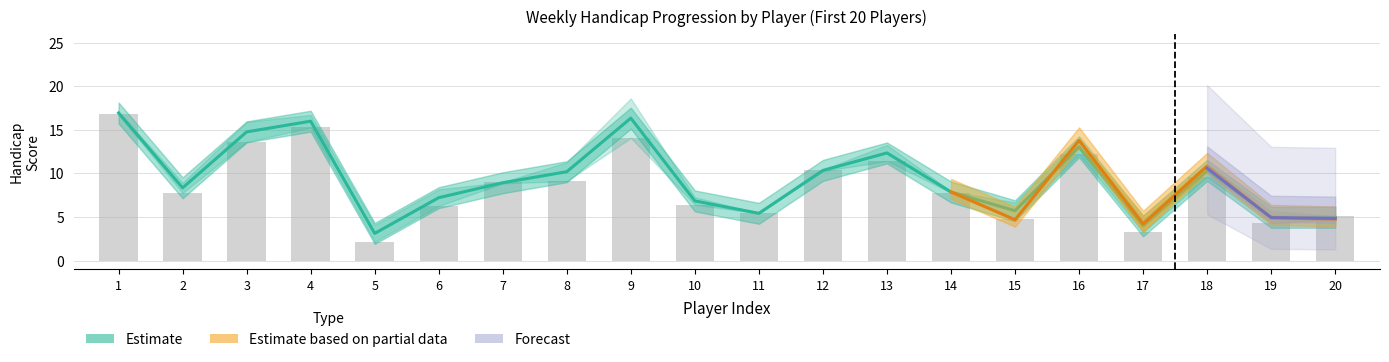

List the labels in order of Wk1_HDCP value, largest first.

1, 4, 9, 3, 16, 13, 12, 18, 8, 7, 14, 2, 10, 6, 11, 20, 15, 19, 17, 5